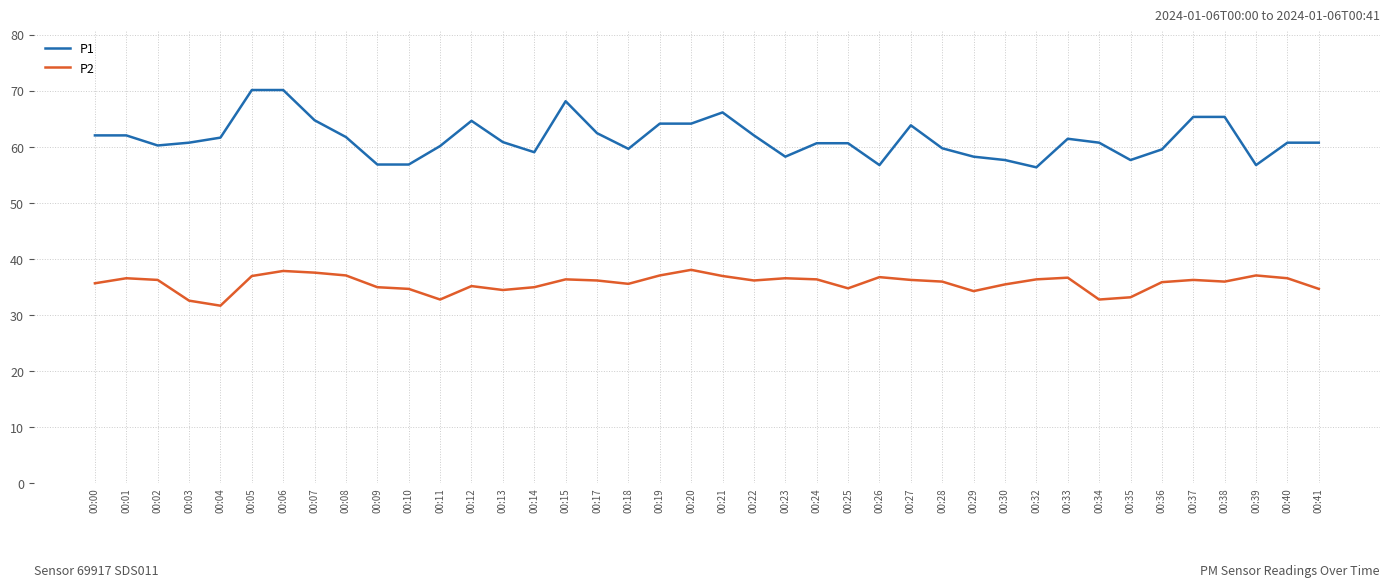

Count the number of categories in the chart.

40